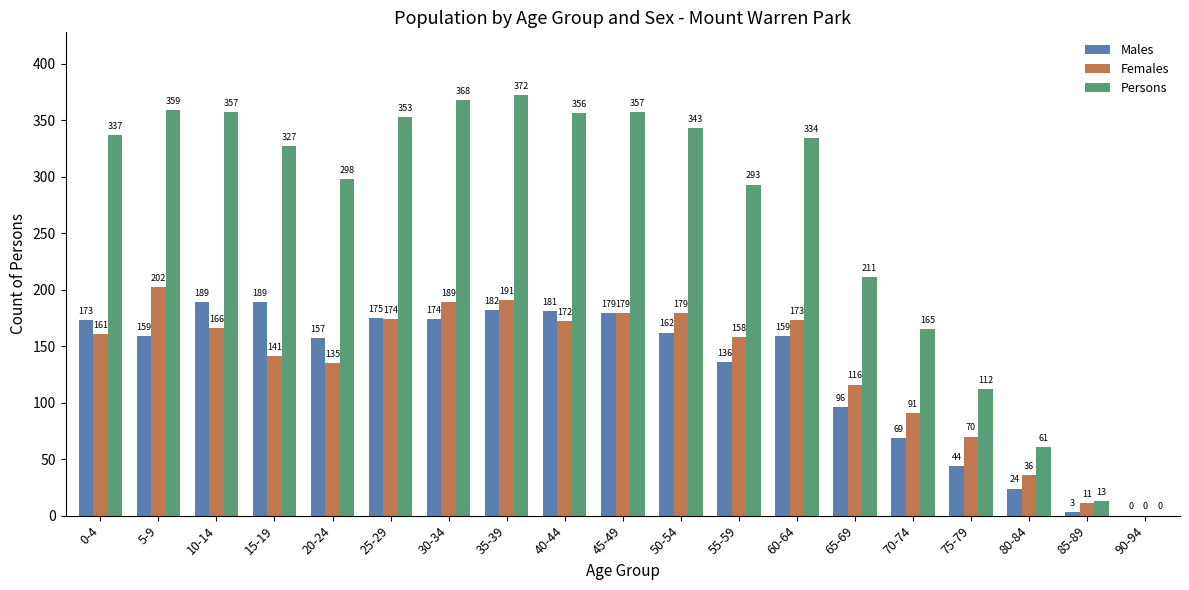

Is the value of Persons at 25-29 greater than the value of Males at 15-19?

Yes